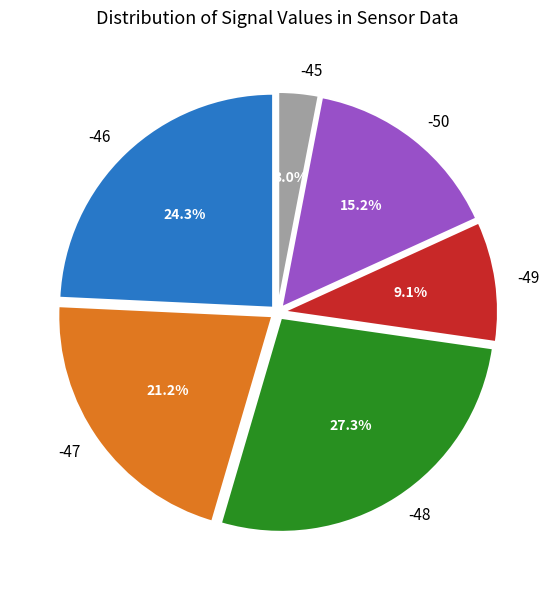

What percentage is the -46 slice, to the nearest percent?

24%